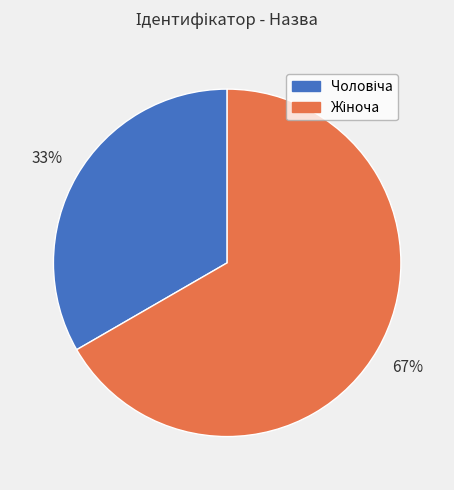

To the nearest percent, what is the average slice percentage?

50%